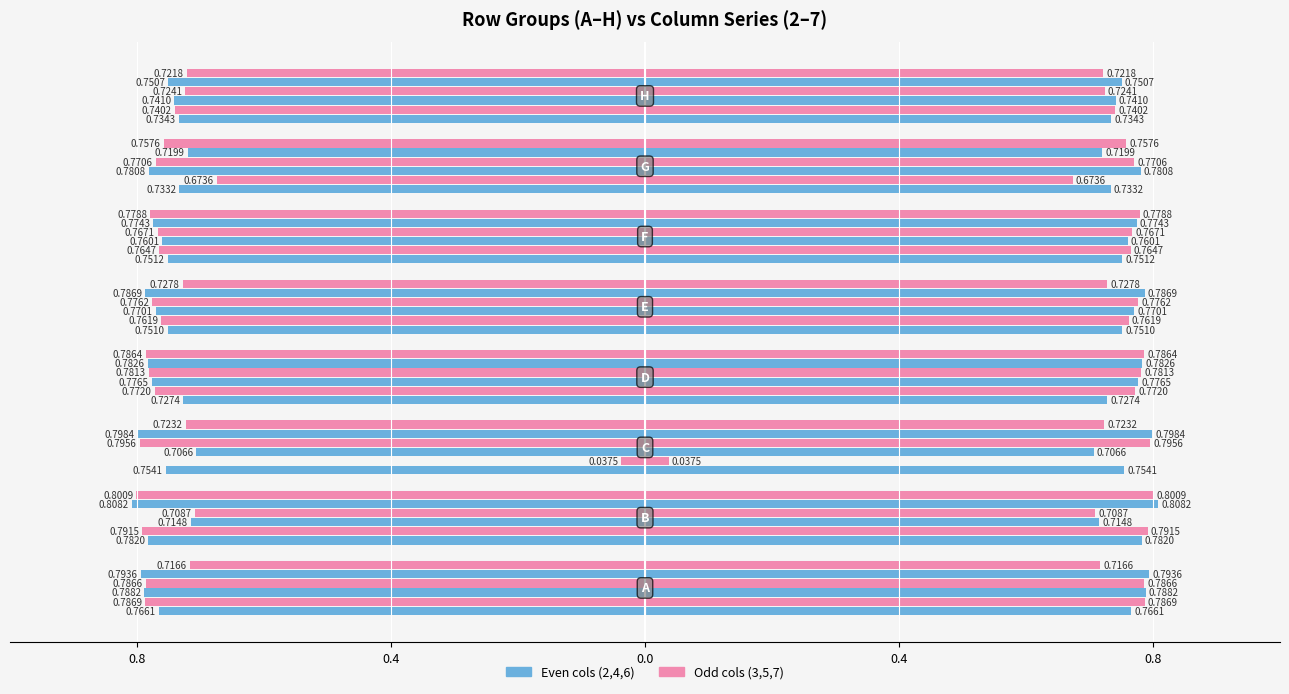

What is the label of the 5th bar from the left?

0.8